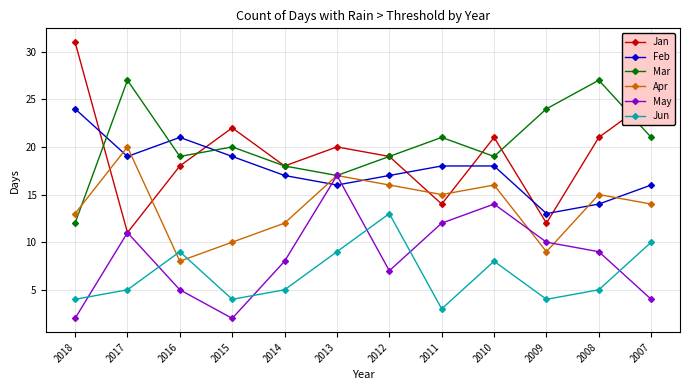

What are all the series names shown in the legend?

Jan, Feb, Mar, Apr, May, Jun